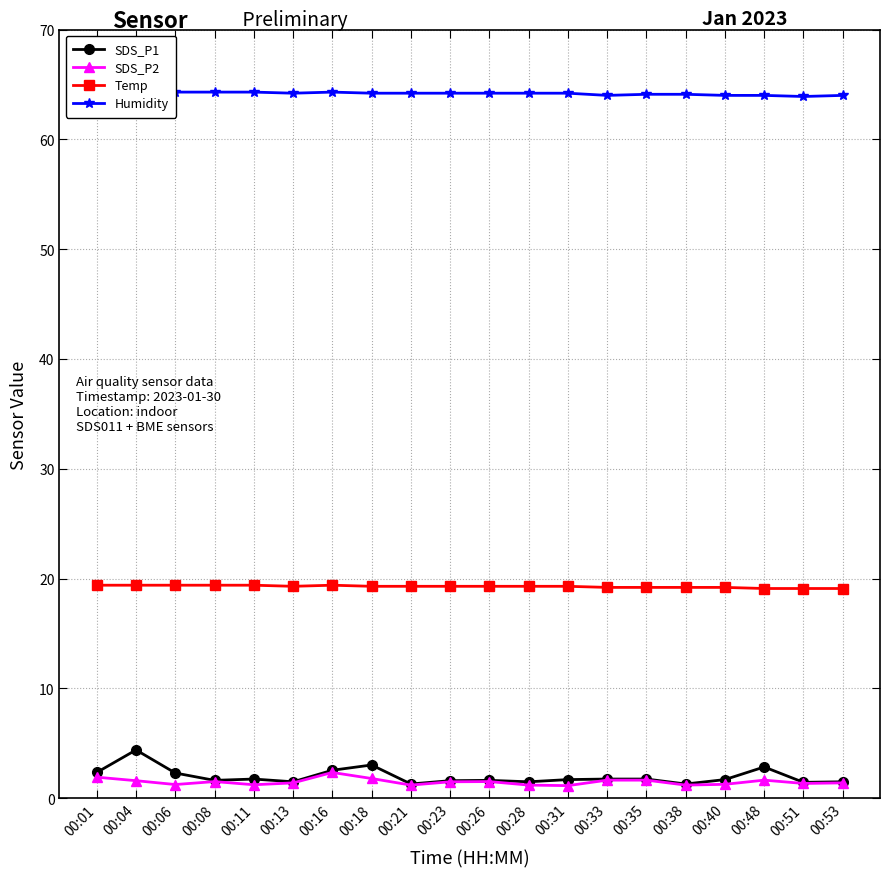

Reading left to right, extract all data points from this chart.

SDS_P1: 00:01=2.4	00:04=4.4	00:06=2.3	00:08=1.6	00:11=1.8	00:13=1.5	00:16=2.5	00:18=3.0	00:21=1.3	00:23=1.6	00:26=1.6	00:28=1.5	00:31=1.7	00:33=1.8	00:35=1.8	00:38=1.3	00:40=1.7	00:48=2.9	00:51=1.4	00:53=1.5
SDS_P2: 00:01=1.9	00:04=1.6	00:06=1.2	00:08=1.5	00:11=1.2	00:13=1.4	00:16=2.4	00:18=1.8	00:21=1.2	00:23=1.5	00:26=1.5	00:28=1.2	00:31=1.1	00:33=1.6	00:35=1.6	00:38=1.2	00:40=1.3	00:48=1.6	00:51=1.4	00:53=1.4
Temp: 00:01=19.4	00:04=19.4	00:06=19.4	00:08=19.4	00:11=19.4	00:13=19.3	00:16=19.4	00:18=19.3	00:21=19.3	00:23=19.3	00:26=19.3	00:28=19.3	00:31=19.3	00:33=19.2	00:35=19.2	00:38=19.2	00:40=19.2	00:48=19.1	00:51=19.1	00:53=19.1
Humidity: 00:01=64.3	00:04=64.3	00:06=64.3	00:08=64.3	00:11=64.3	00:13=64.2	00:16=64.3	00:18=64.2	00:21=64.2	00:23=64.2	00:26=64.2	00:28=64.2	00:31=64.2	00:33=64.0	00:35=64.1	00:38=64.1	00:40=64.0	00:48=64.0	00:51=63.9	00:53=64.0